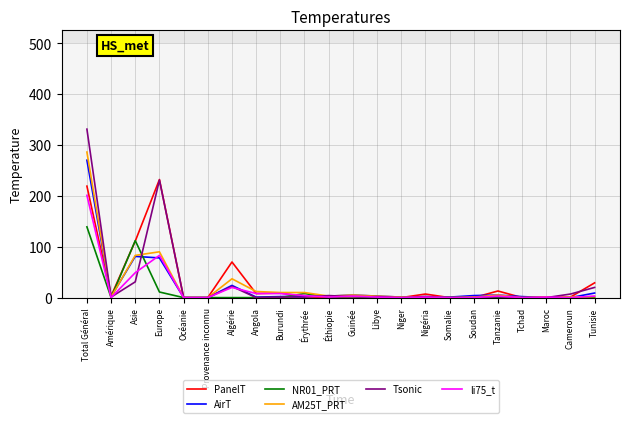

At which category is the sum across all series the highest?

Total Général